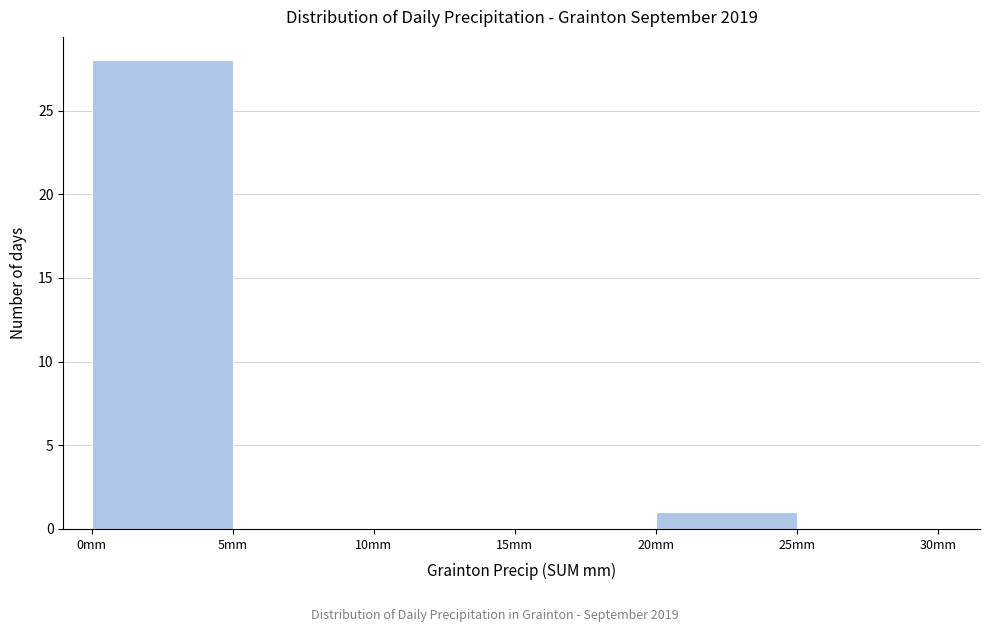

Reading left to right, list every bar in this chart as the range it spans on the x-axis followed by its height. The values are not printed on the chart, so give them approximately, as read against the axis.

0 to 5: 28
5 to 10: 0
10 to 15: 0
15 to 20: 0
20 to 25: 1
25 to 30: 0